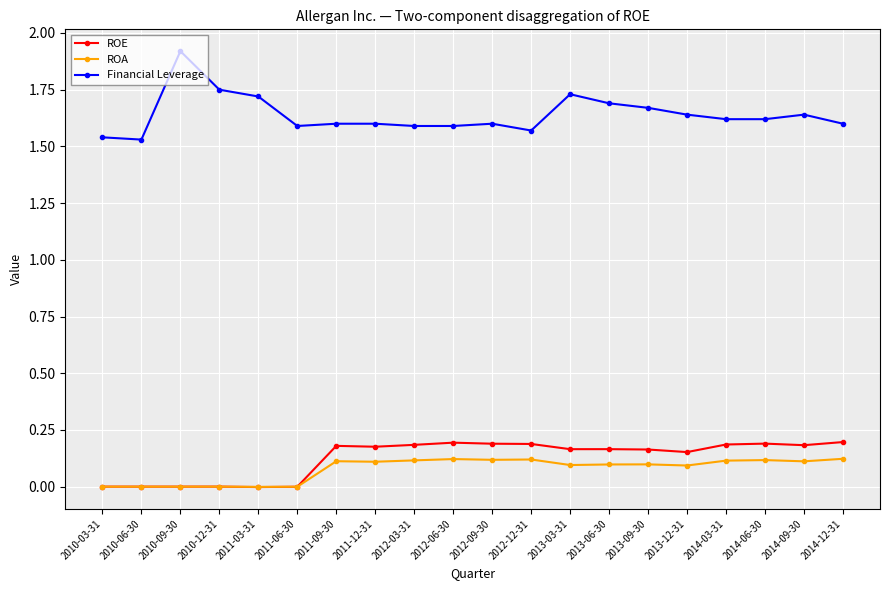

What is the label of the 19th point from the left?

2014-09-30